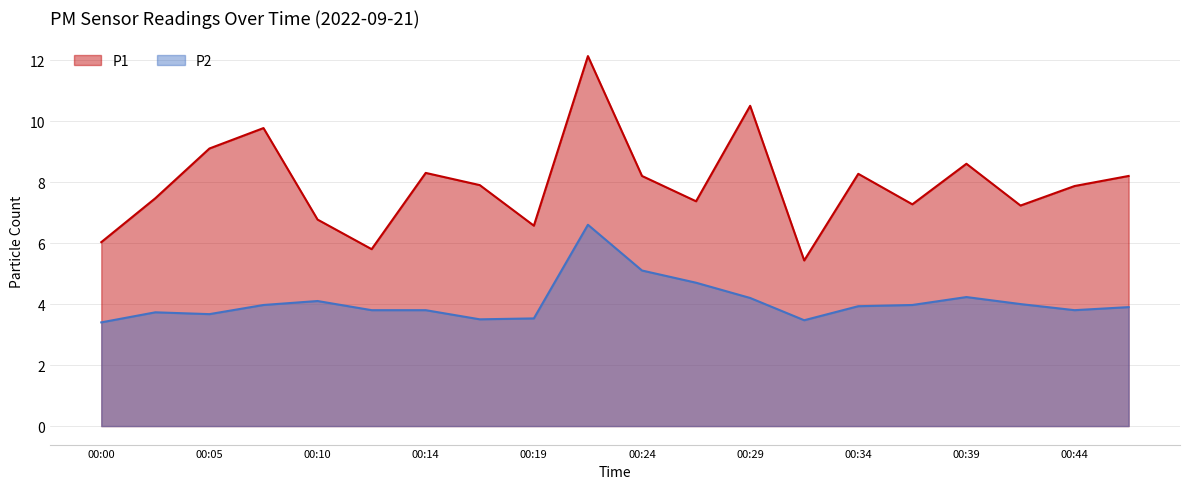

True or false: P1 and P2 cross at least once.

False